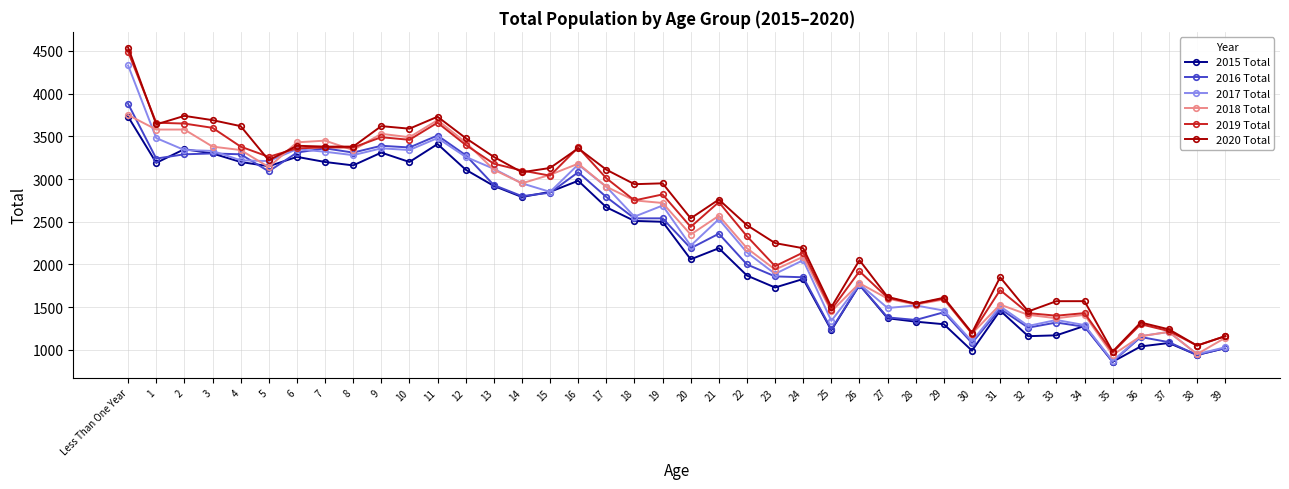

The value of 2017 Total at 35 is 870. True or false?

True